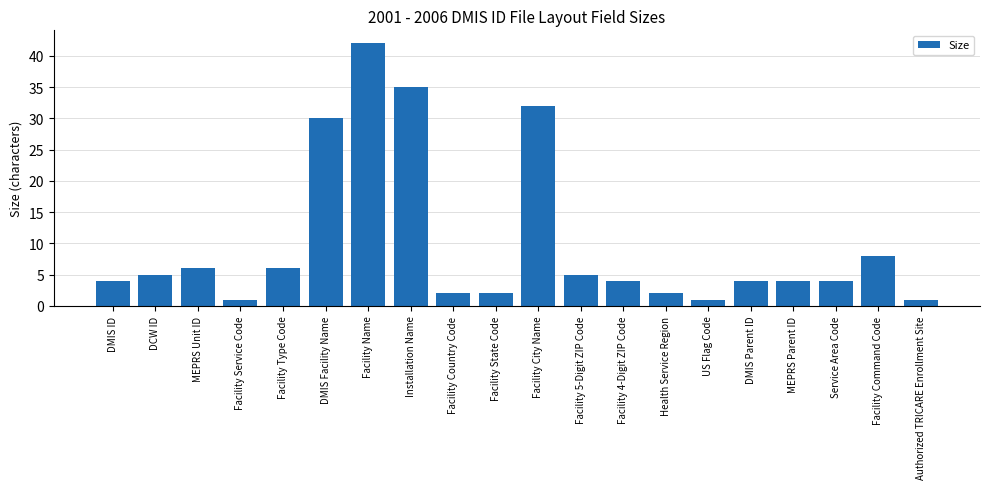

Are the bars horizontal?

No